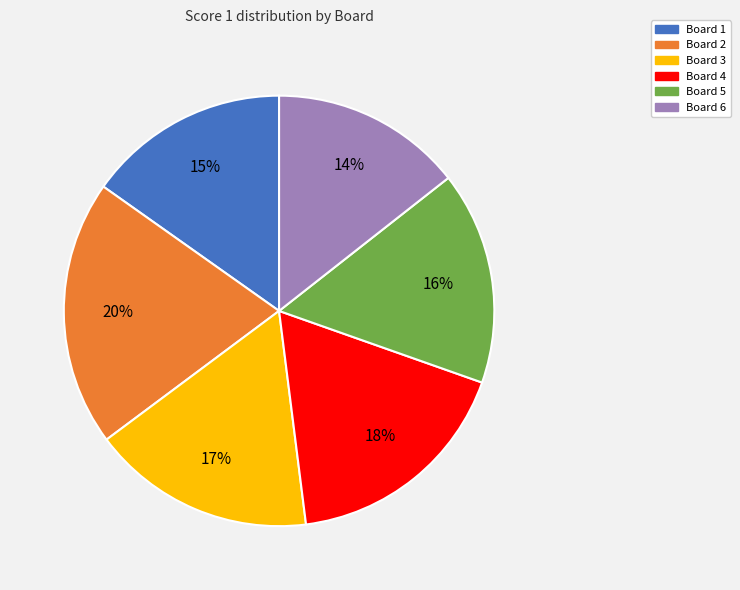

To the nearest percent, what is the average slice percentage?

17%